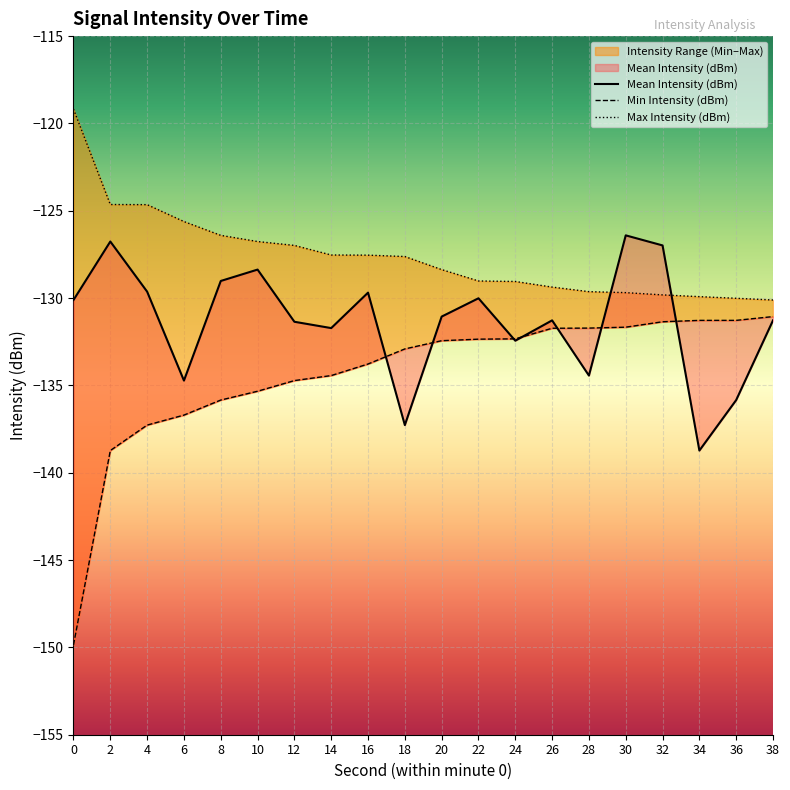

True or false: Mean Intensity (dBm) has more than 2 interior local peaks.

True